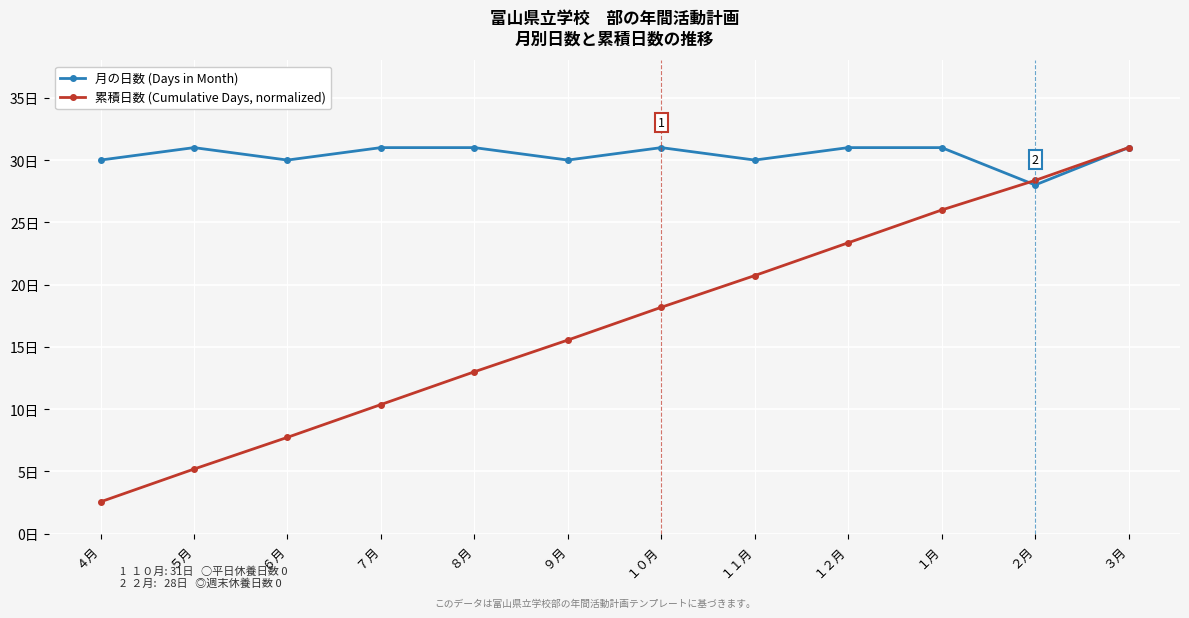

What is the label of the 11th point from the right?

５月